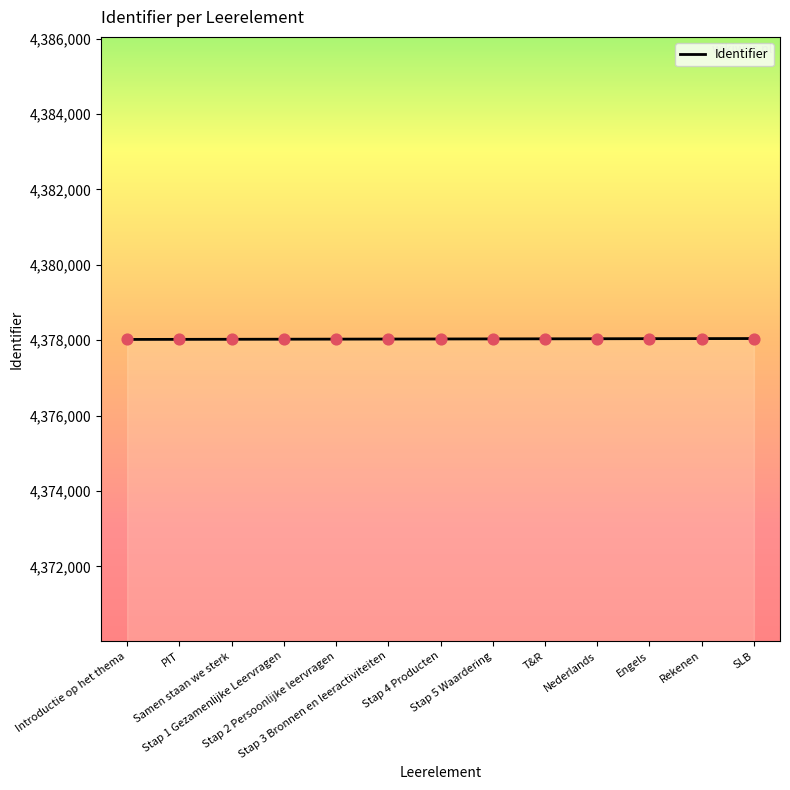

Which has a higher value, Stap 1 Gezamenlijke Leervragen or SLB?

SLB